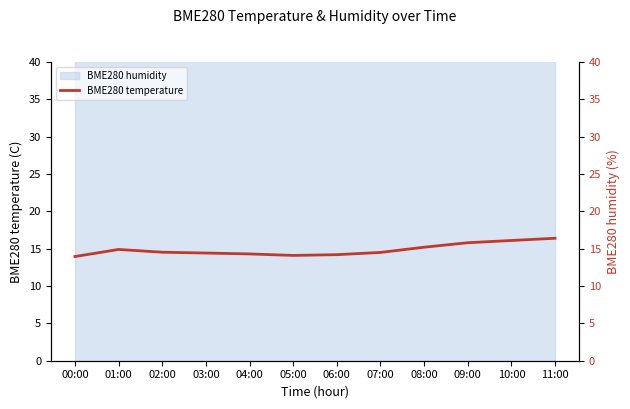

What is the label of the 4th point from the right?

08:00